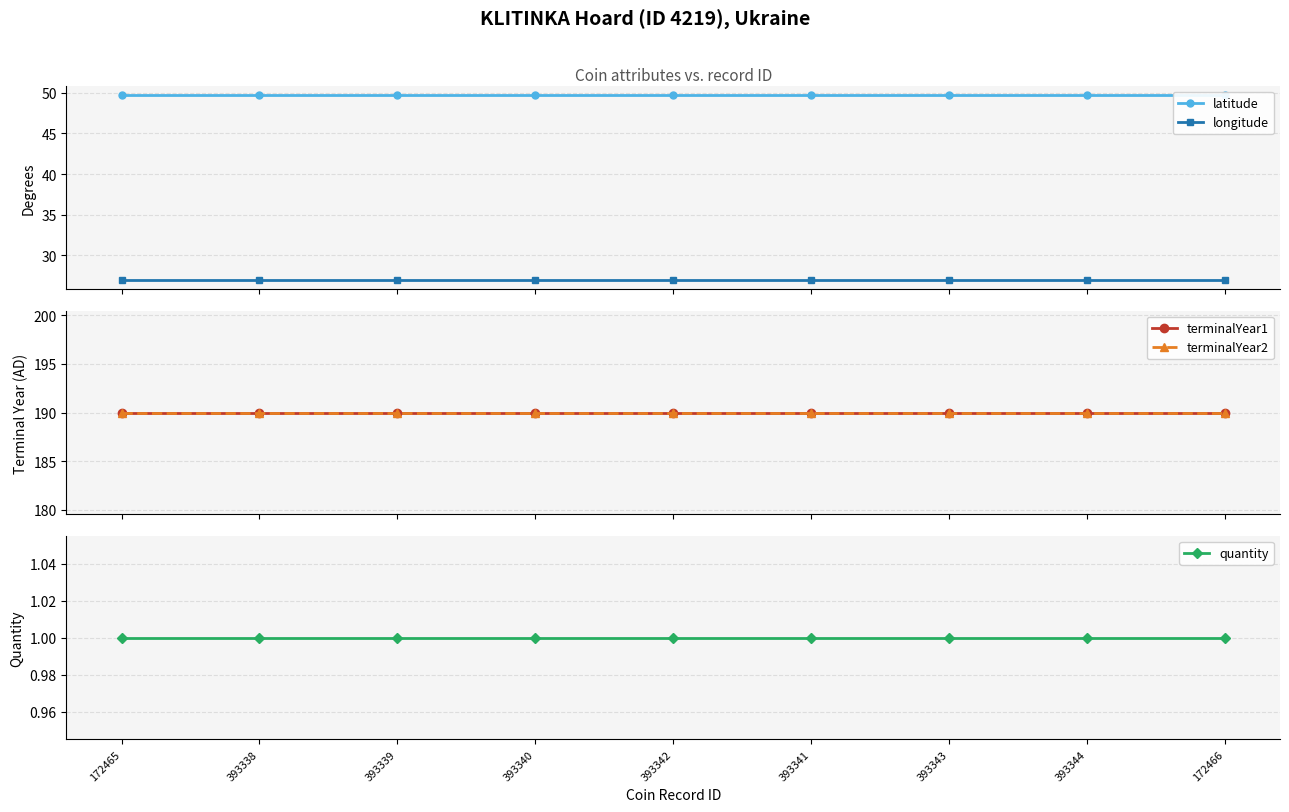

What is the lowest value of the terminalYear2 series?

190.0